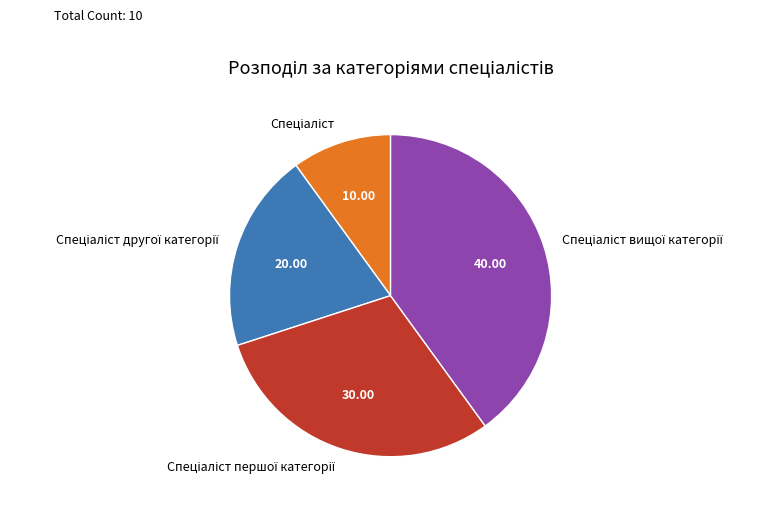

Is there any slice that represents more than half of the pie?

No